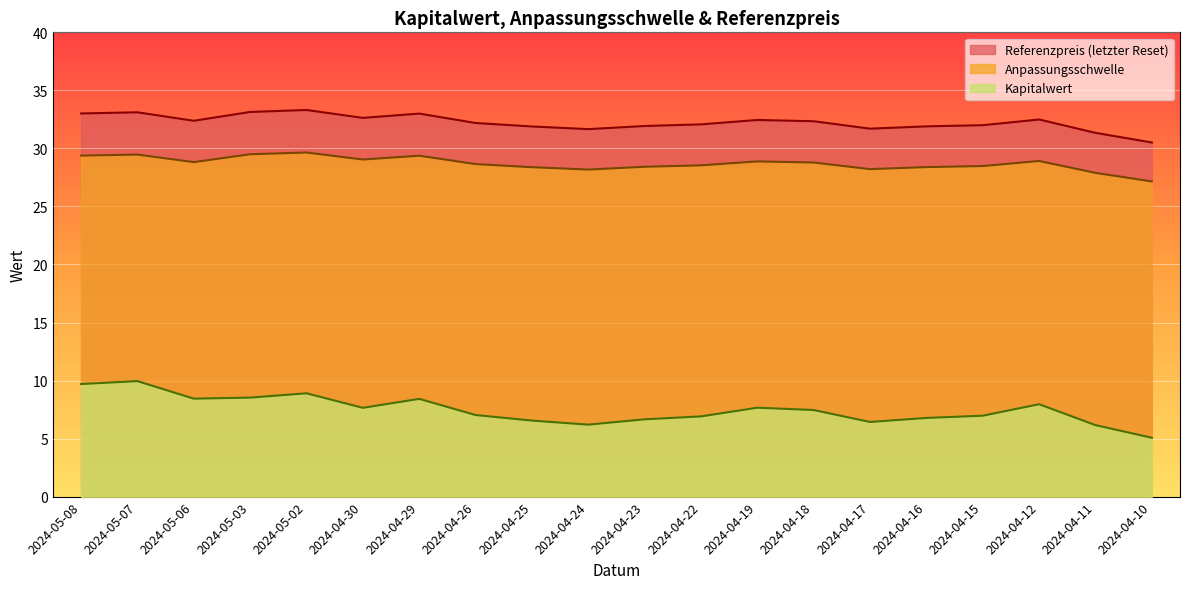

List the series in order of their peak value, highest first.

Referenzpreis (letzter Reset), Anpassungsschwelle, Kapitalwert